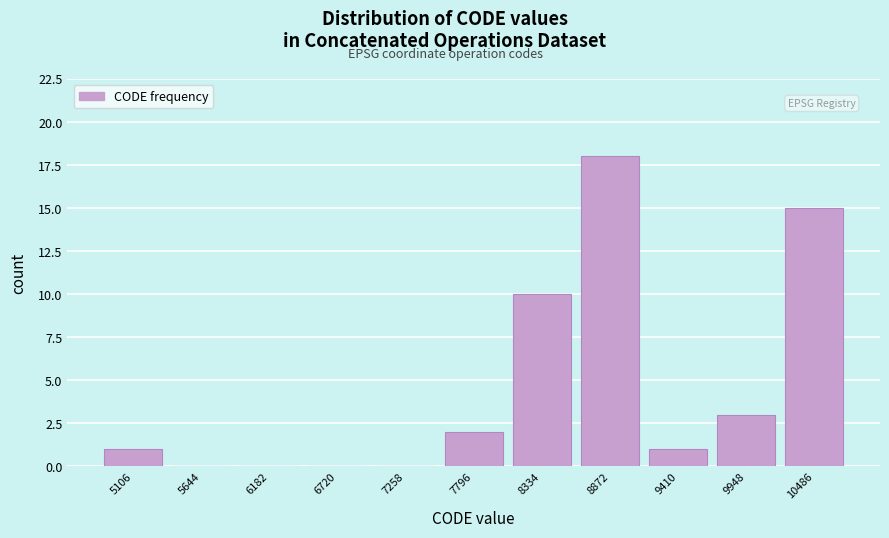

Over which range of the x-axis is the bar tallest?

8600 to 9100